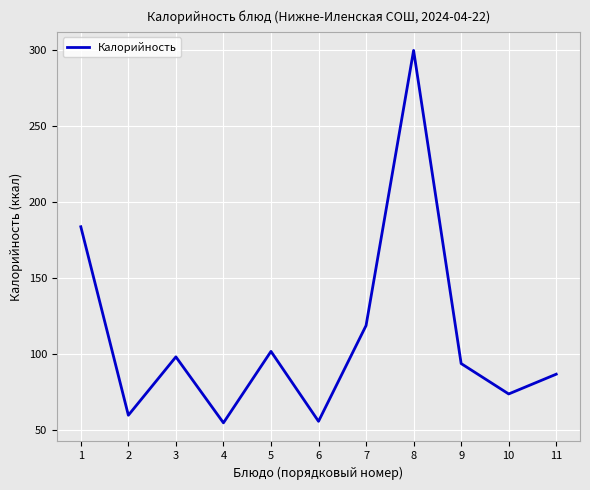

The value at 1 is 239.2. True or false?

False